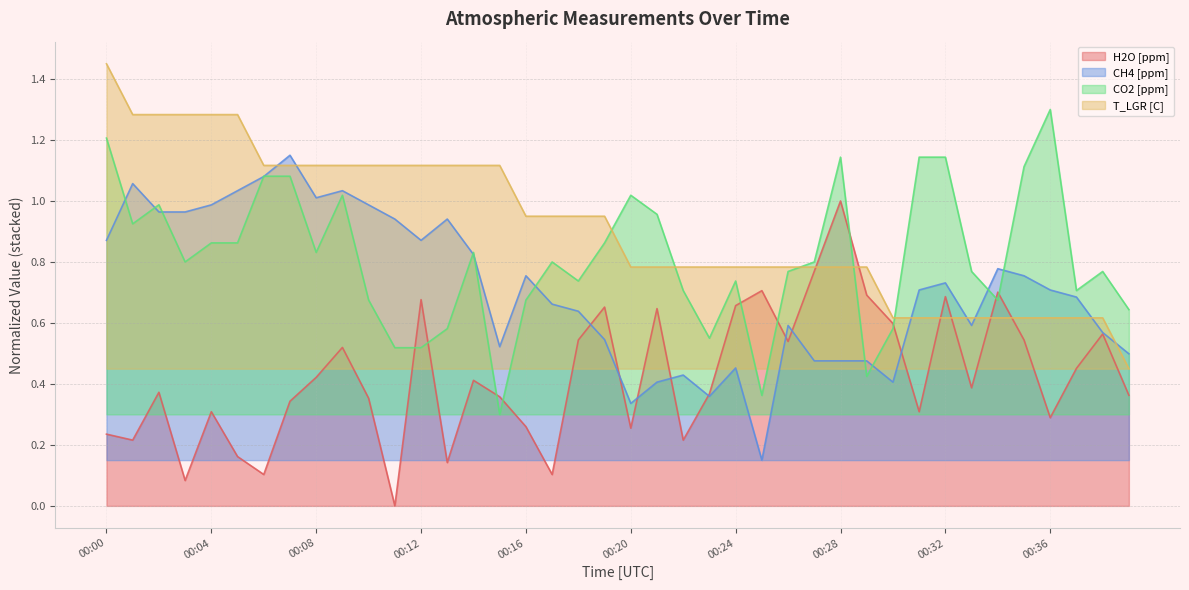

List the series in order of their overall mean, lowest first.

H2O [ppm], CH4 [ppm], CO2 [ppm], T_LGR [C]